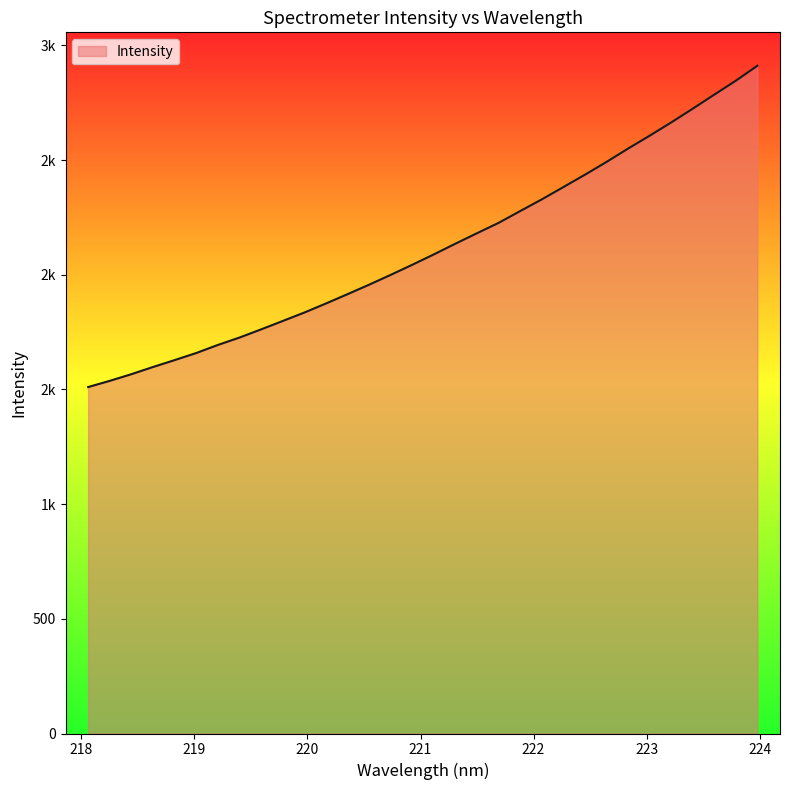

Does the chart have visible grid lines?

No